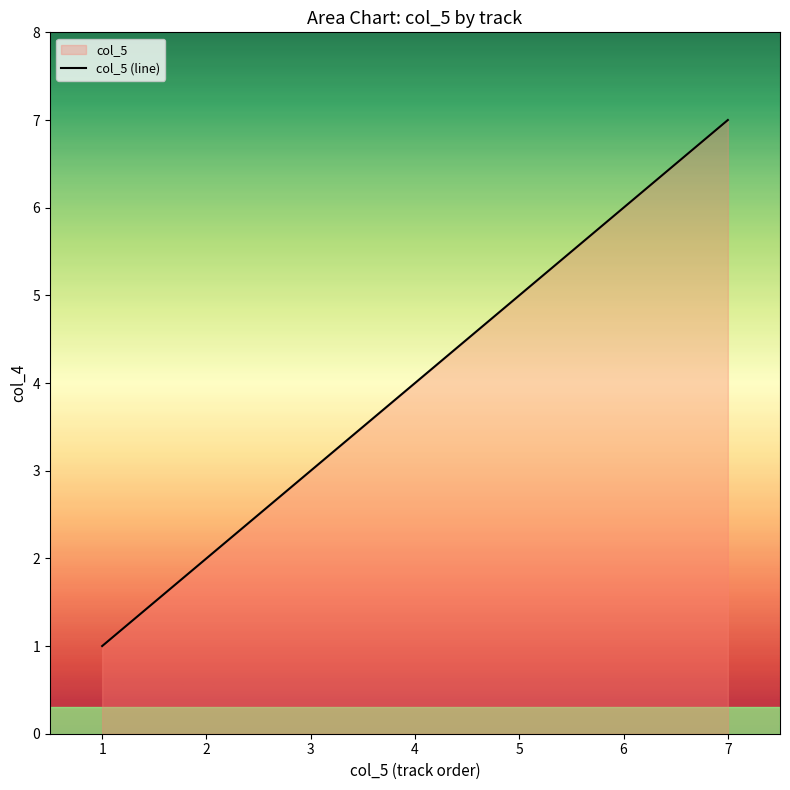

Between 5 and 7, which is larger?

7